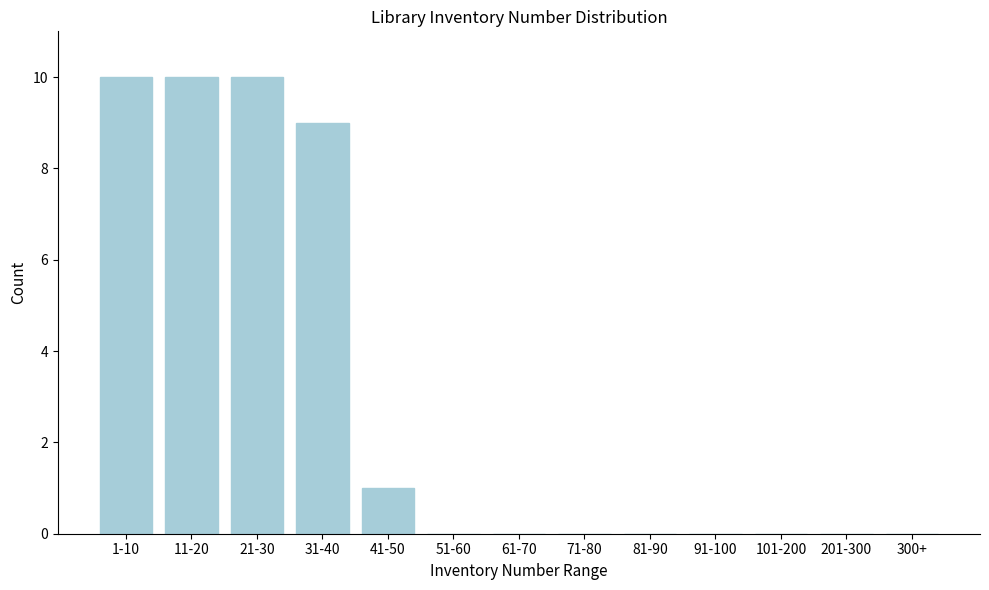

Reading left to right, list all the values displayed in this chart.

1-10=10	11-20=10	21-30=10	31-40=9	41-50=1	51-60=0	61-70=0	71-80=0	81-90=0	91-100=0	101-200=0	201-300=0	300+=0